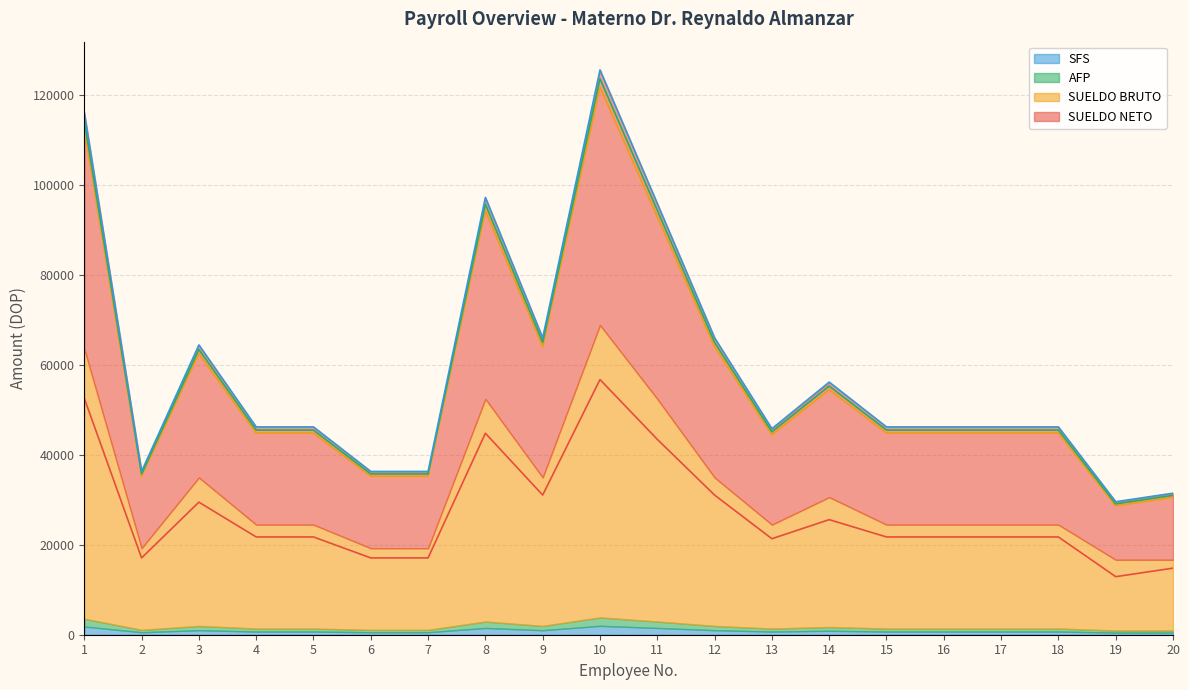

What is the value of the SUELDO NETO point at the 9th from the left?

31049.7